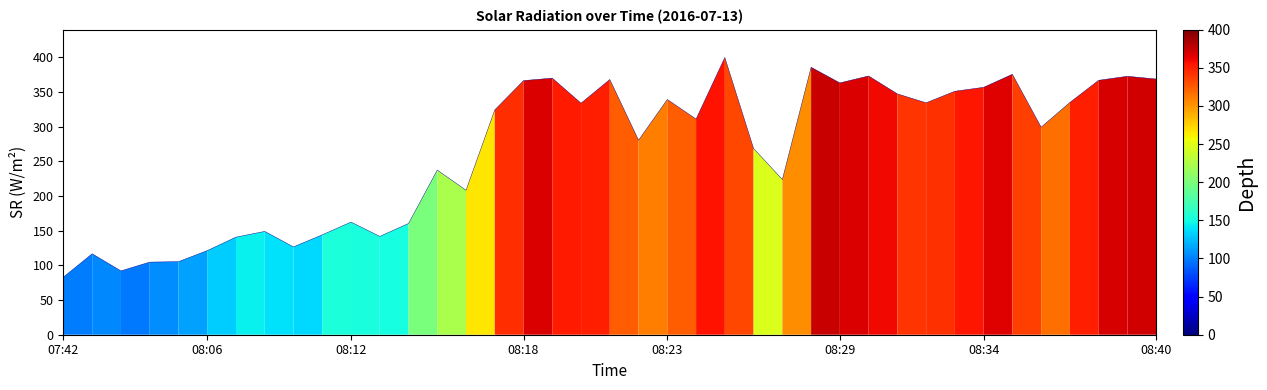

What is the maximum value shown in the chart?

399.6